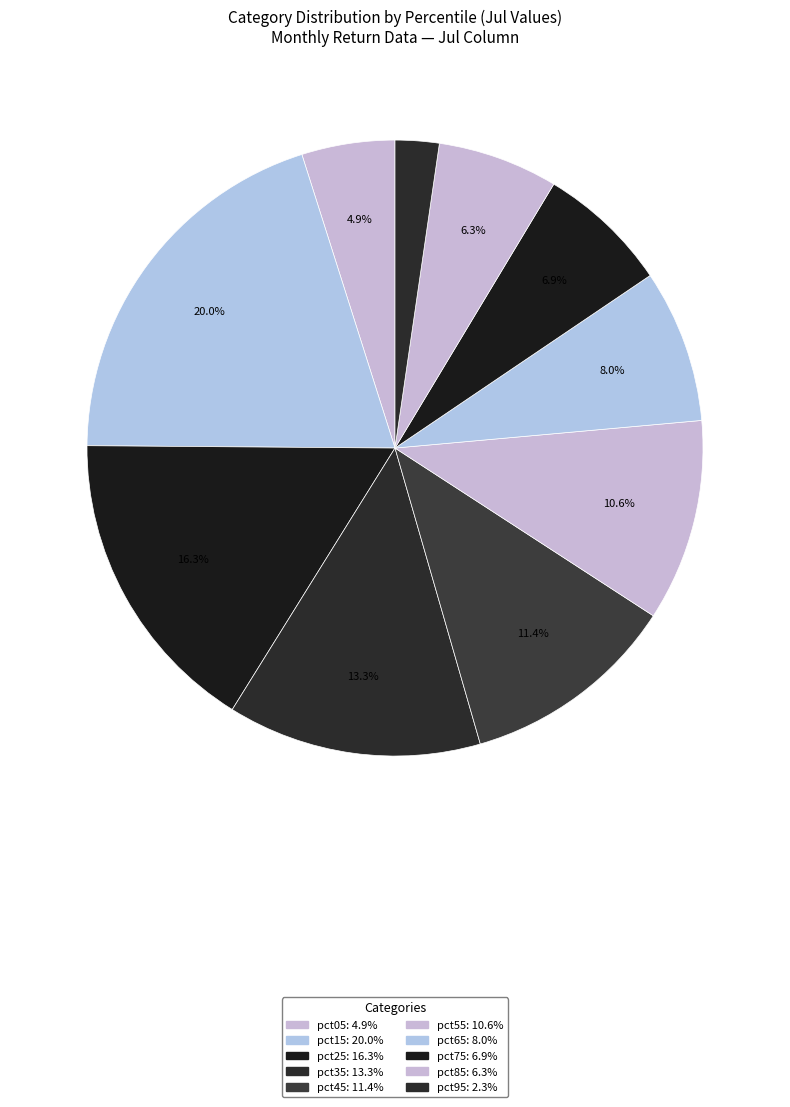

To the nearest percent, what percentage of the pie is pct65?

8%